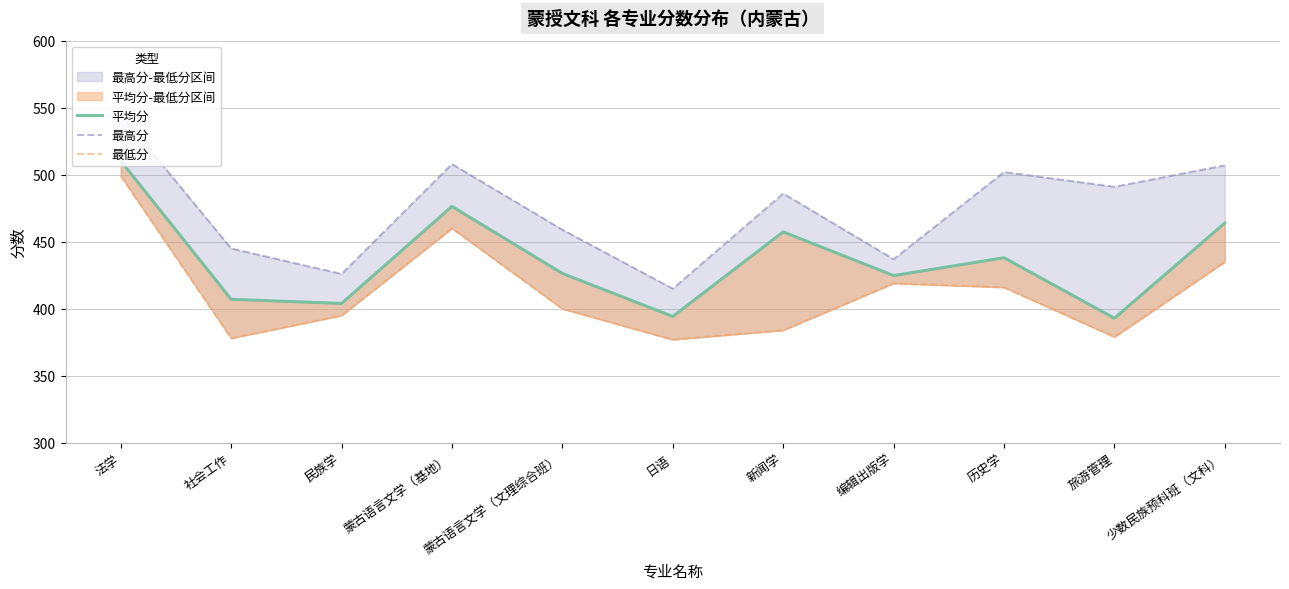

What is the difference between the second highest and minimum values in the 最高分 series?

93.0